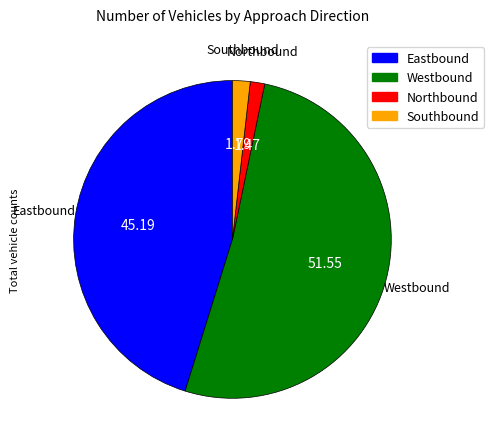

Is the sum of Northbound and Southbound greater than half?

No